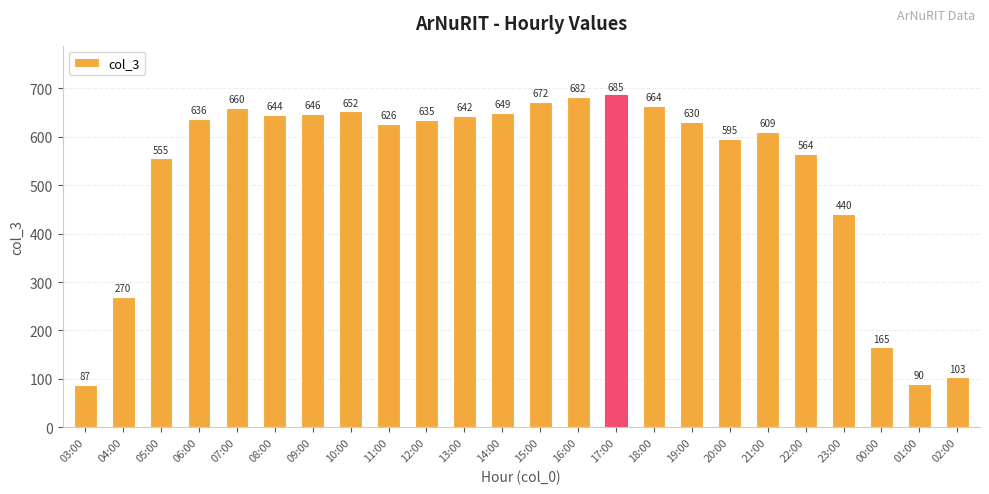

Rank the categories by value from lowest to highest.

03:00, 01:00, 02:00, 00:00, 04:00, 23:00, 05:00, 22:00, 20:00, 21:00, 11:00, 19:00, 12:00, 06:00, 13:00, 08:00, 09:00, 14:00, 10:00, 07:00, 18:00, 15:00, 16:00, 17:00